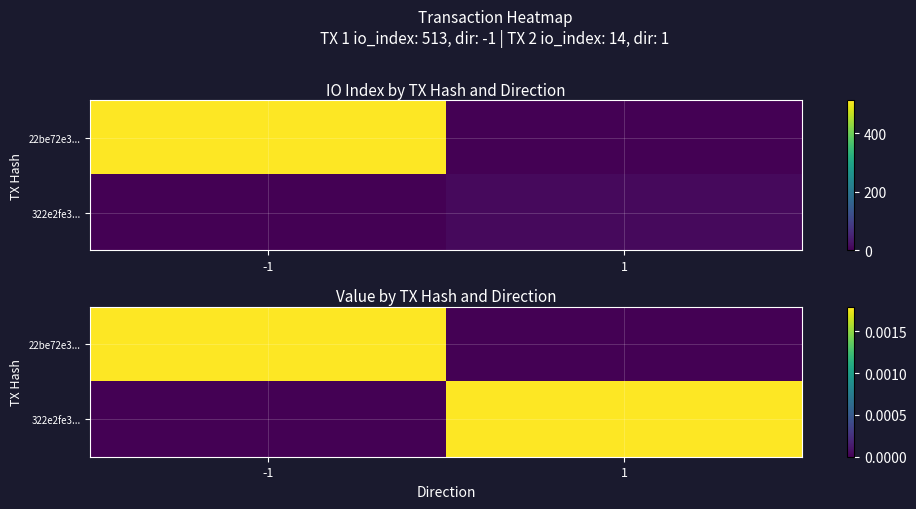

At -1, list the series in order from largest to smallest.

22be72e3..., 322e2fe3...